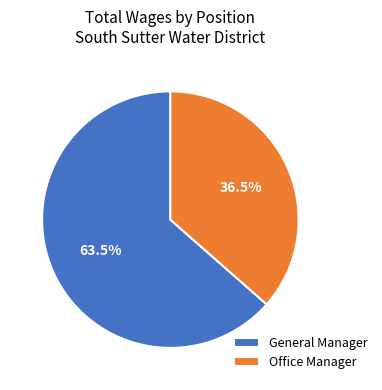

Rank the categories by value from lowest to highest.

Office Manager, General Manager